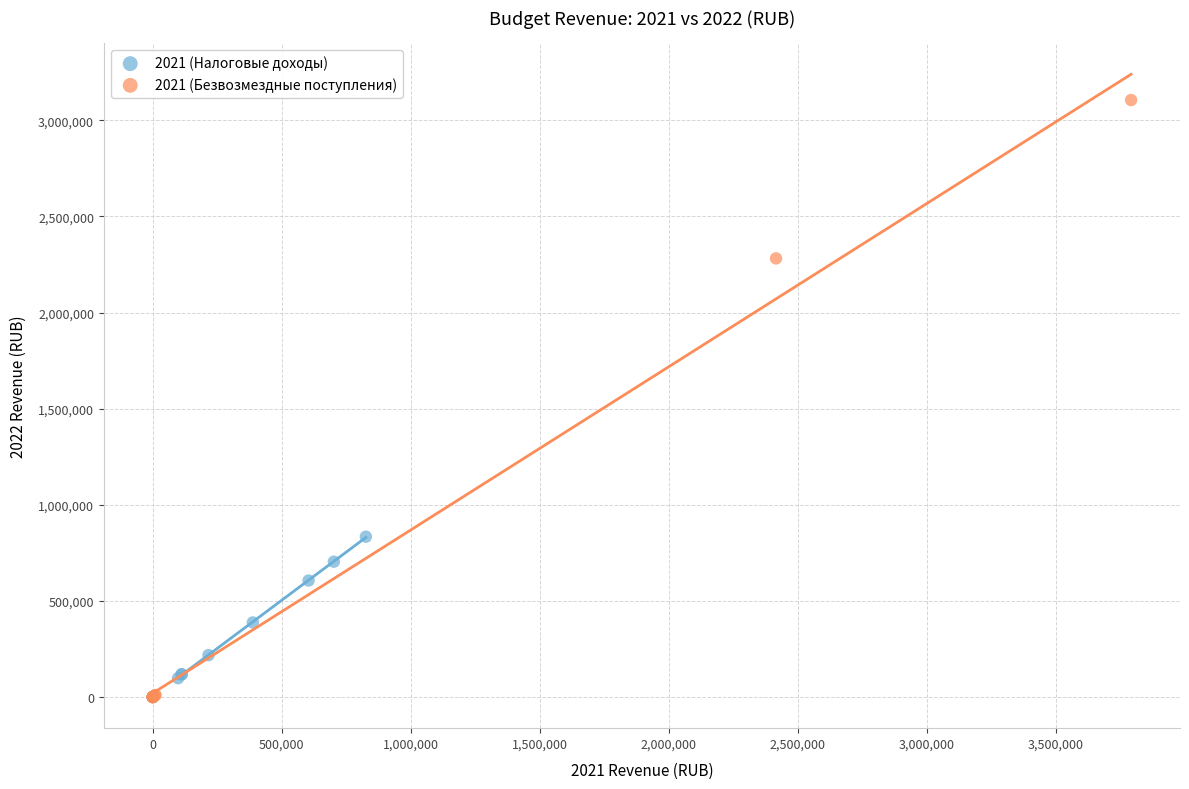

Which series has the largest Y range (max minus min)?

2021 (Безвозмездные поступления)